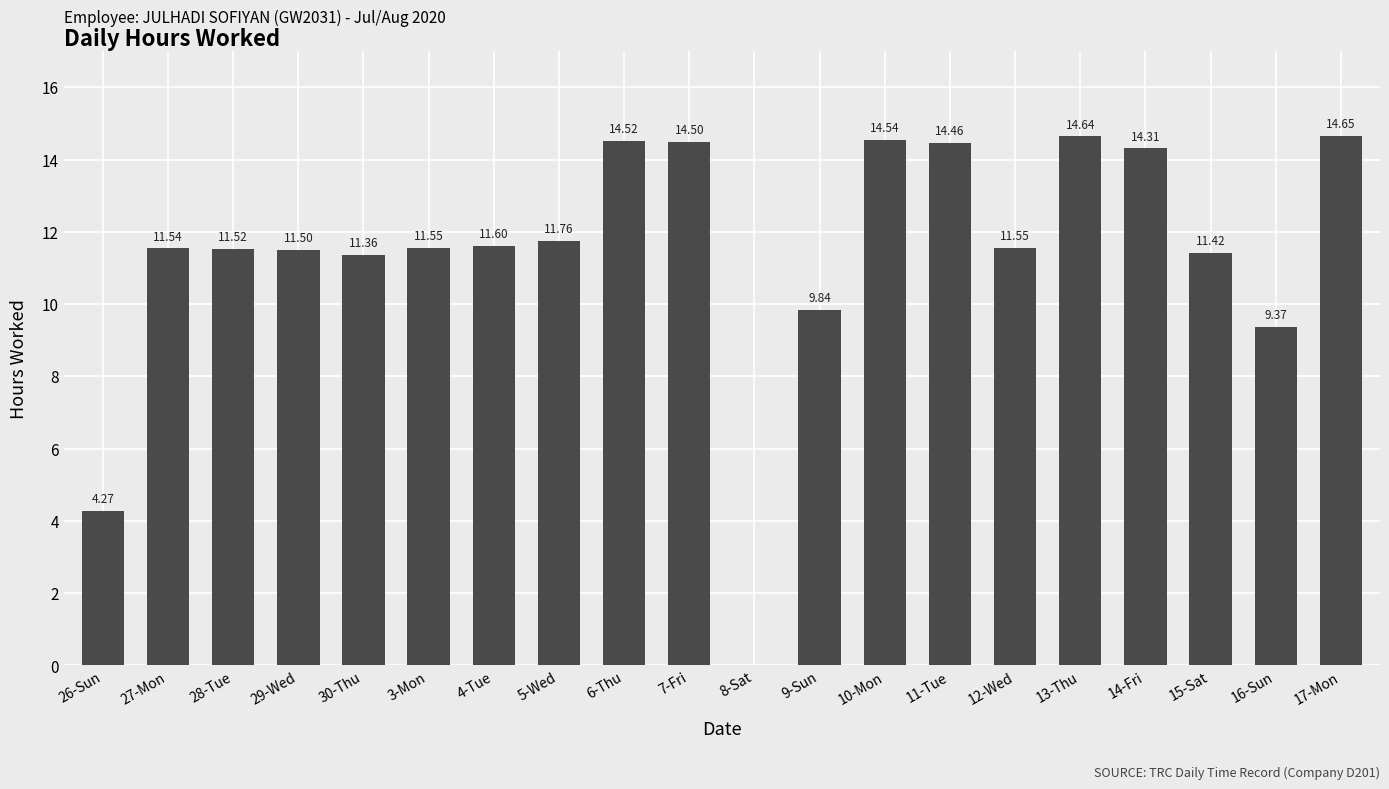

What is the sum of all values?

228.9